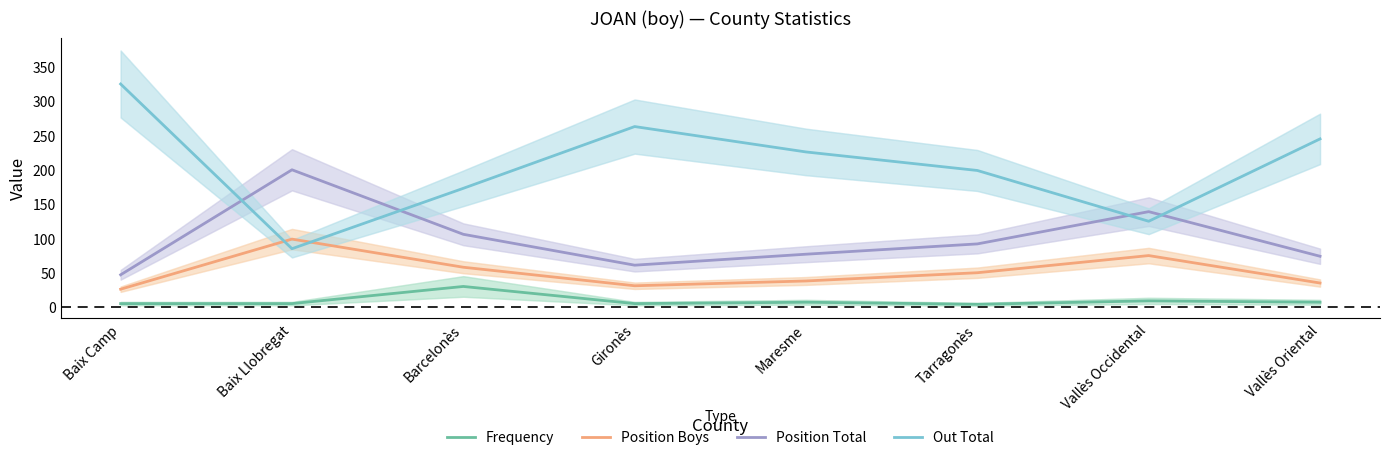

Which has a higher value, Vallès Occidental or Baix Camp?

Vallès Occidental